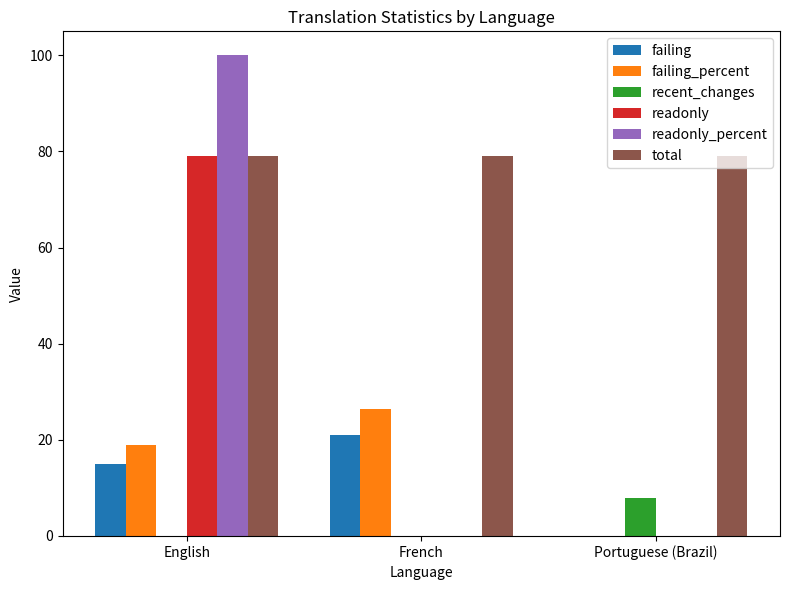

Reading left to right, list all the values displayed in this chart.

failing: English=15.0	French=21.0	Portuguese (Brazil)=0.0
failing_percent: English=18.9	French=26.5	Portuguese (Brazil)=0.0
recent_changes: English=0.0	French=0.0	Portuguese (Brazil)=8.0
readonly: English=79.0	French=0.0	Portuguese (Brazil)=0.0
readonly_percent: English=100.0	French=0.0	Portuguese (Brazil)=0.0
total: English=79.0	French=79.0	Portuguese (Brazil)=79.0